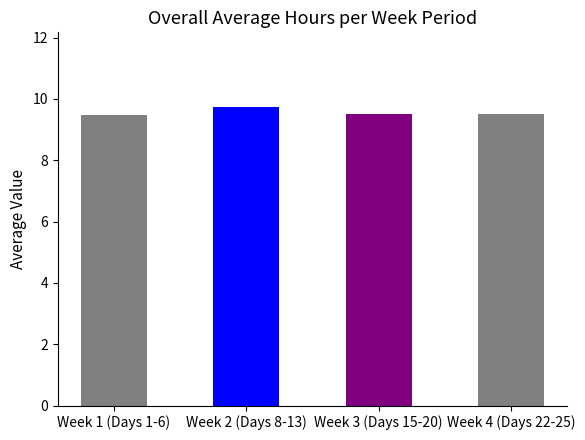

The chart shows a value of 9.5 at Week 4 (Days 22-25). True or false?

True